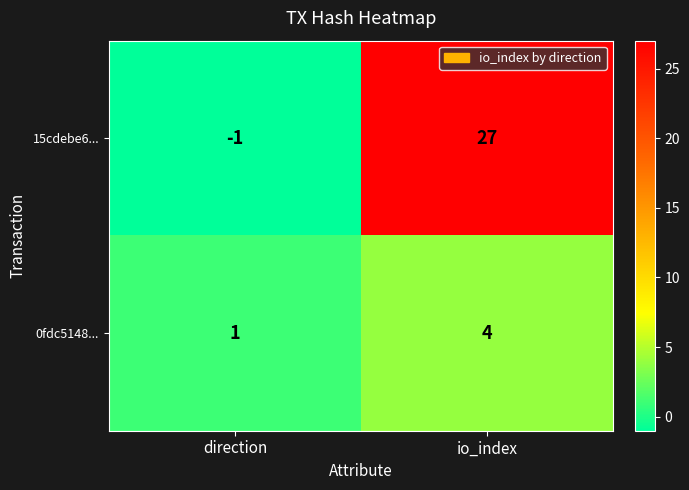

Rank the series by their average value, from highest to lowest.

15cdebe6..., 0fdc5148...